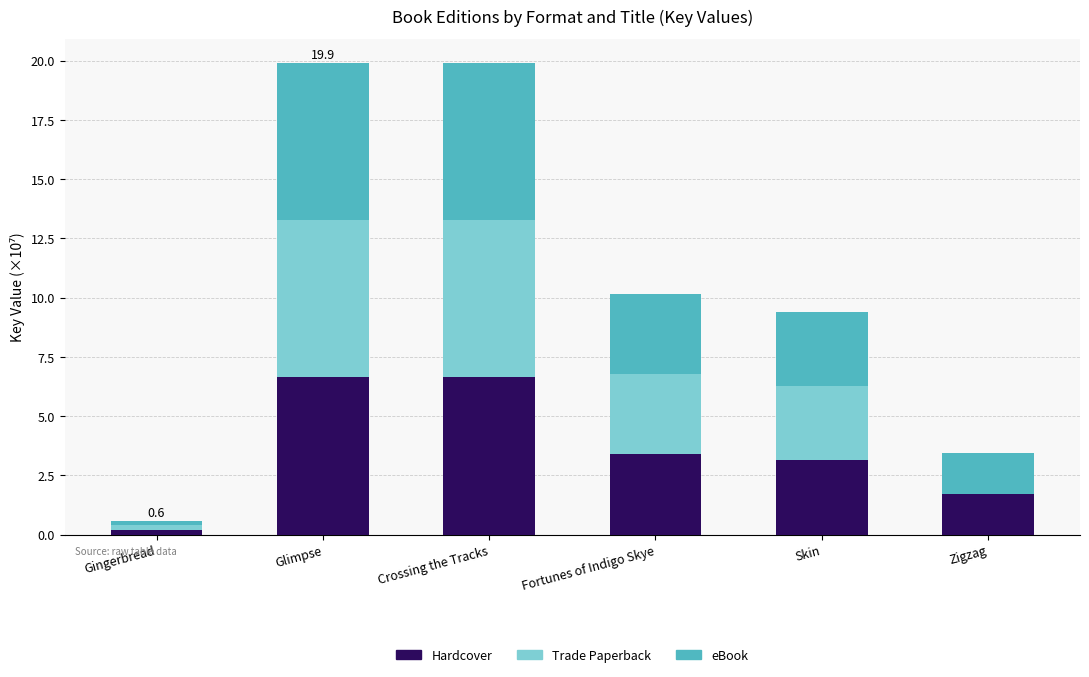

What is the maximum value for Hardcover?

6.6